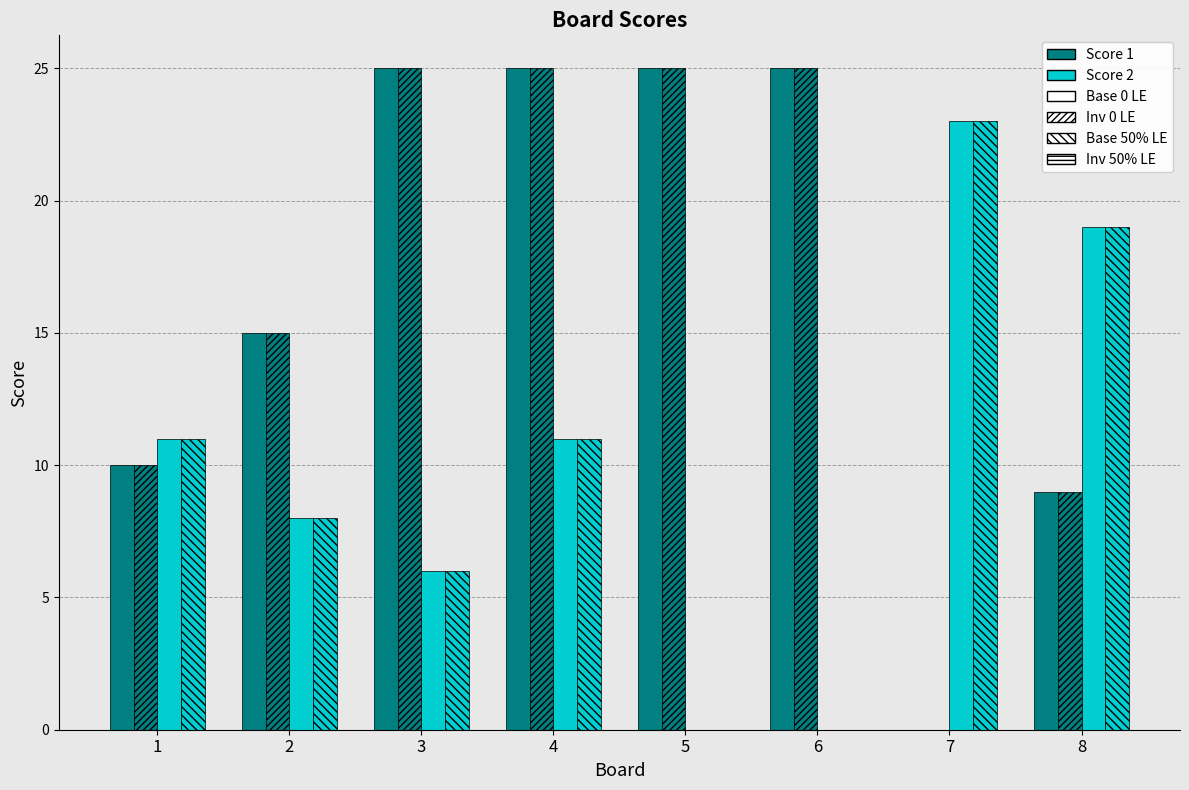

Count the number of data series in this chart.

4